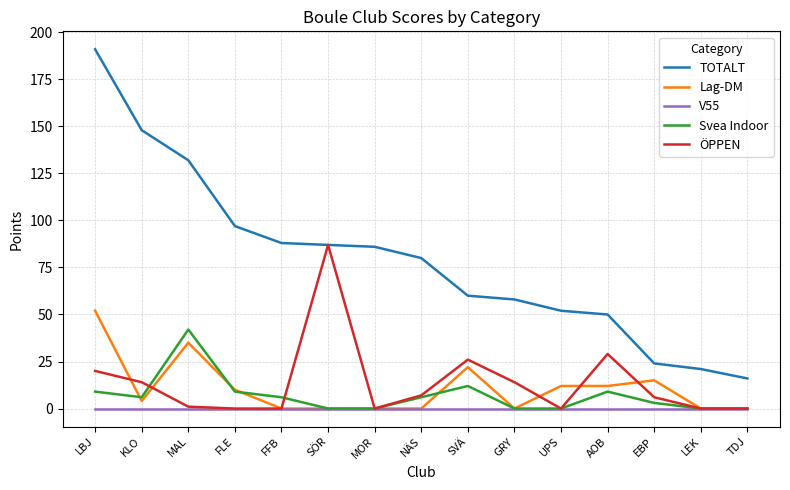

List the series in order of their peak value, highest first.

TOTALT, ÖPPEN, Lag-DM, Svea Indoor, V55